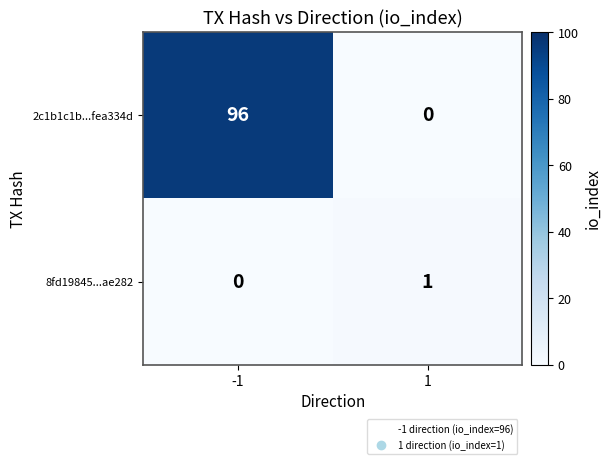

List the series in order of their peak value, lowest first.

8fd19845...ae282, 2c1b1c1b...fea334d